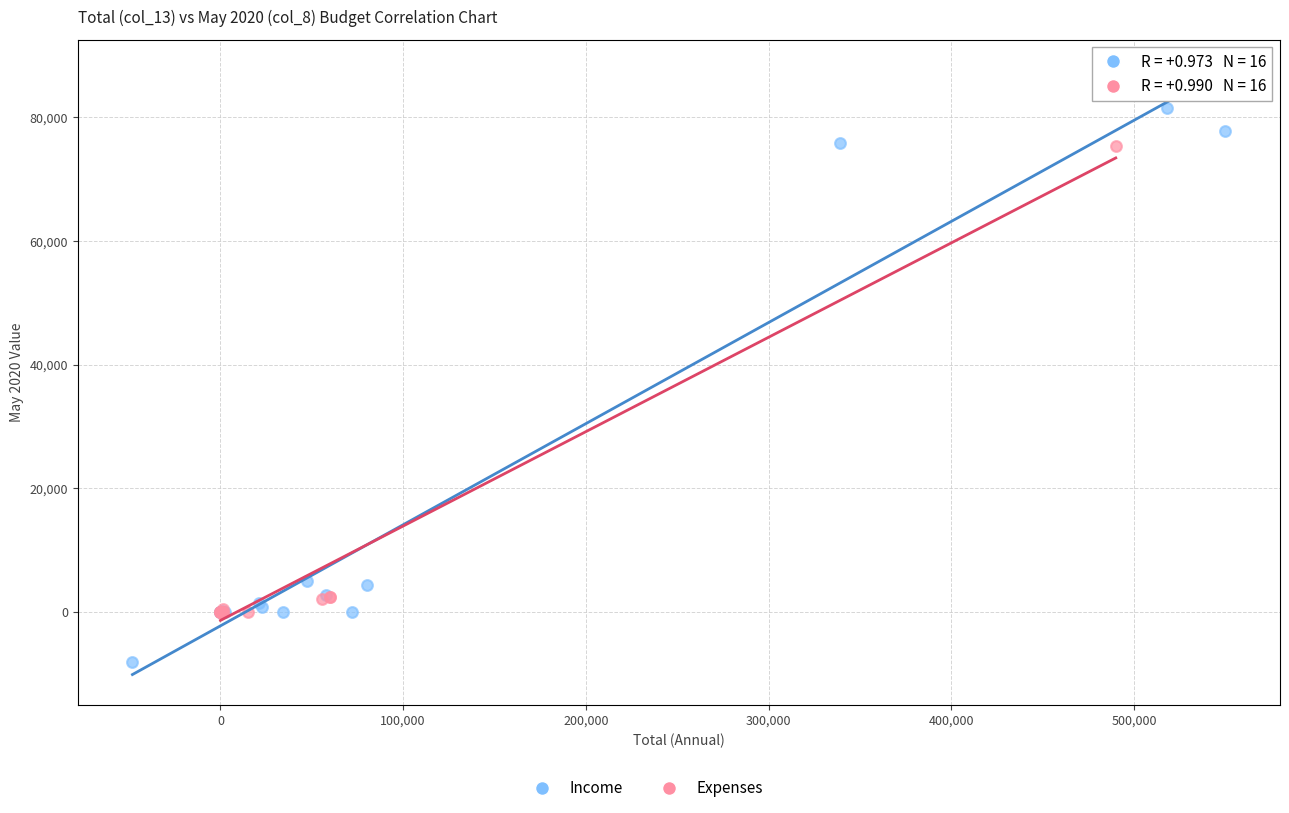

Which series has the widest spread of Y values?

Income